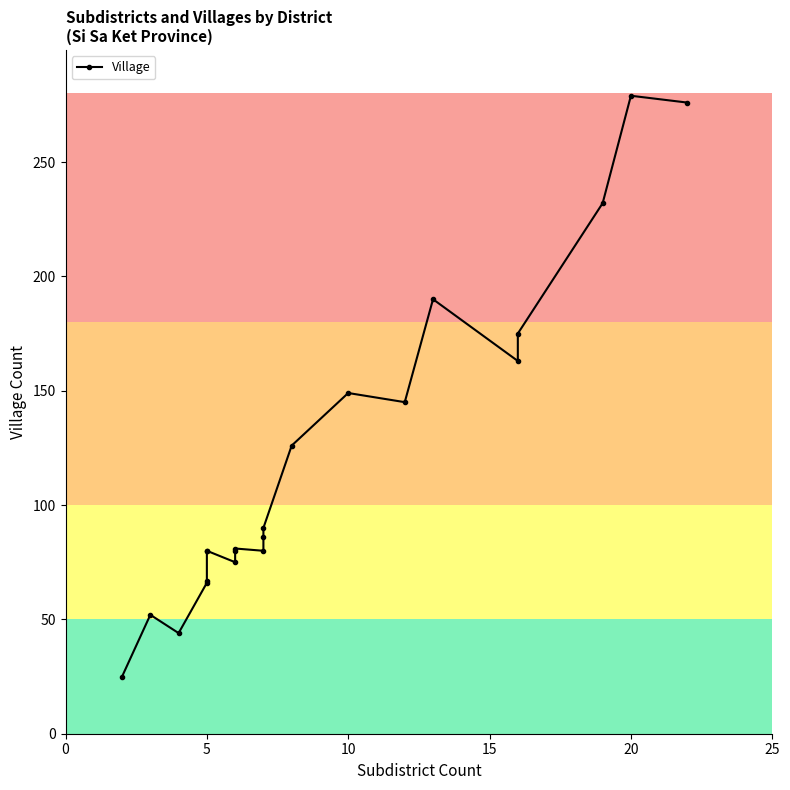

What is the label of the 2nd point from the right?

20